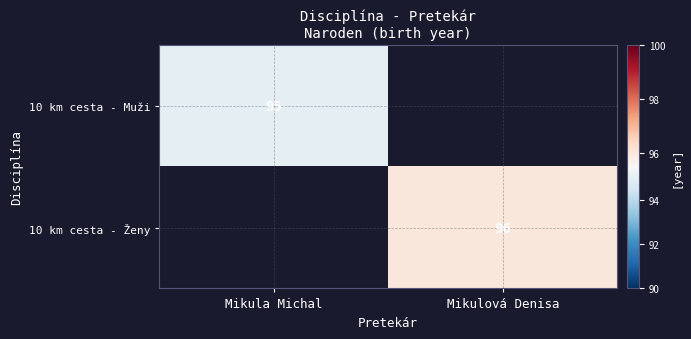

Read the 10 km cesta - Muži value at Mikula Michal.

95.0